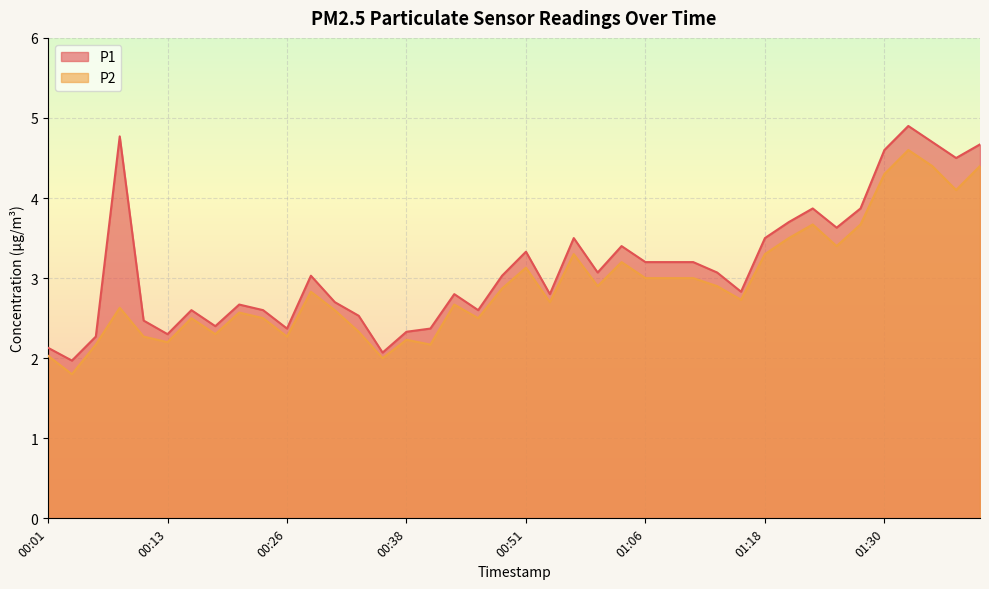

What is the label of the 16th point from the right?

01:03